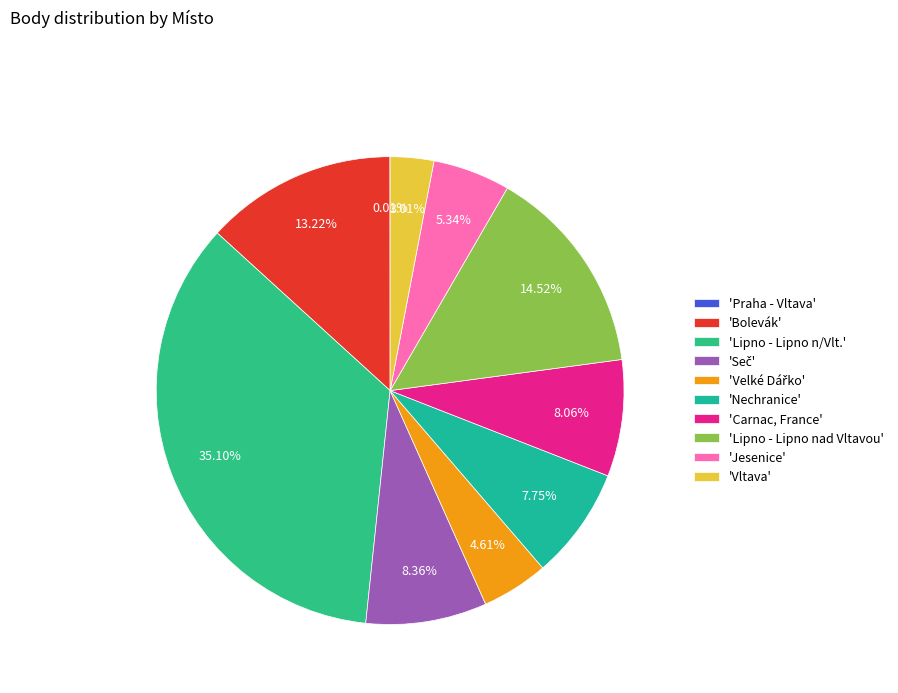

How many slices are in this pie chart?

10